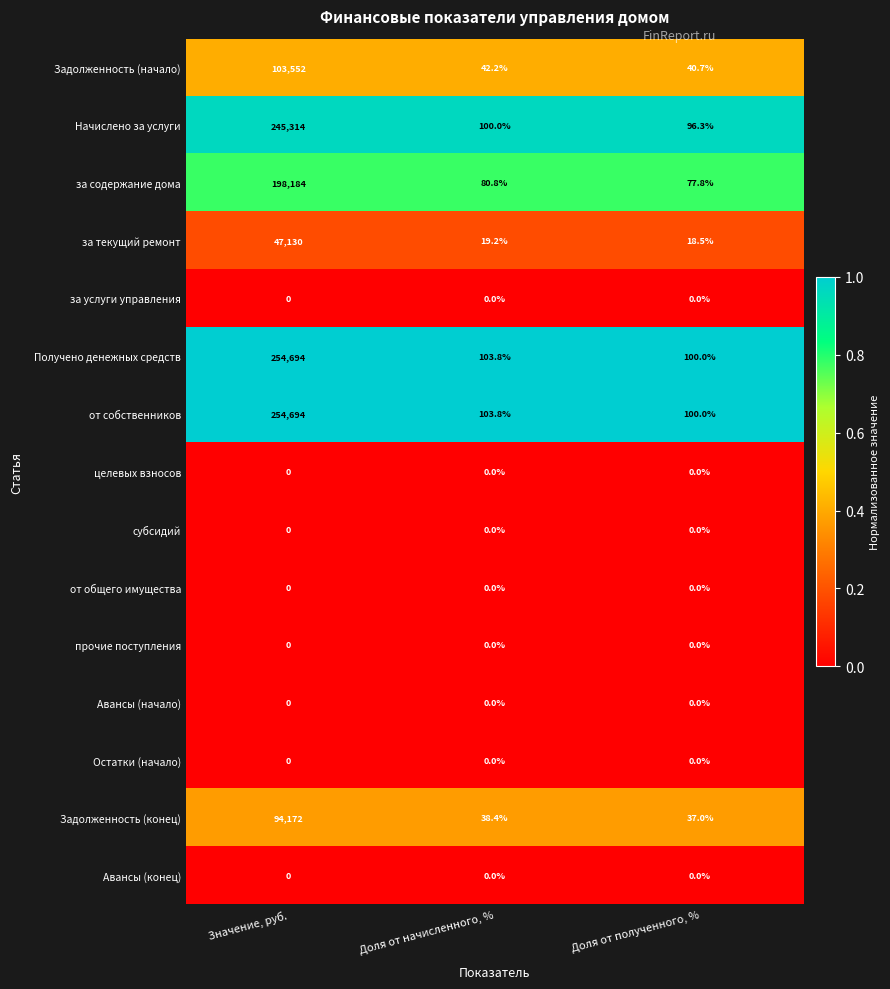

Is it true that за содержание дома equals 77.8 at Доля от полученного, %?

True